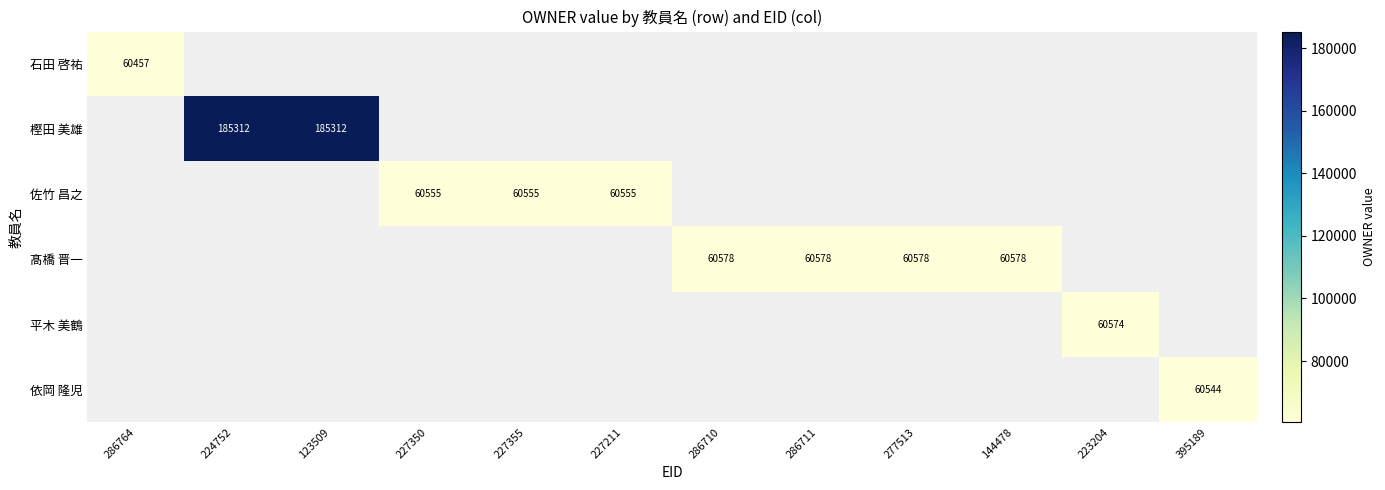

Is it true that 佐竹 昌之 equals 60555 at 227350?

True